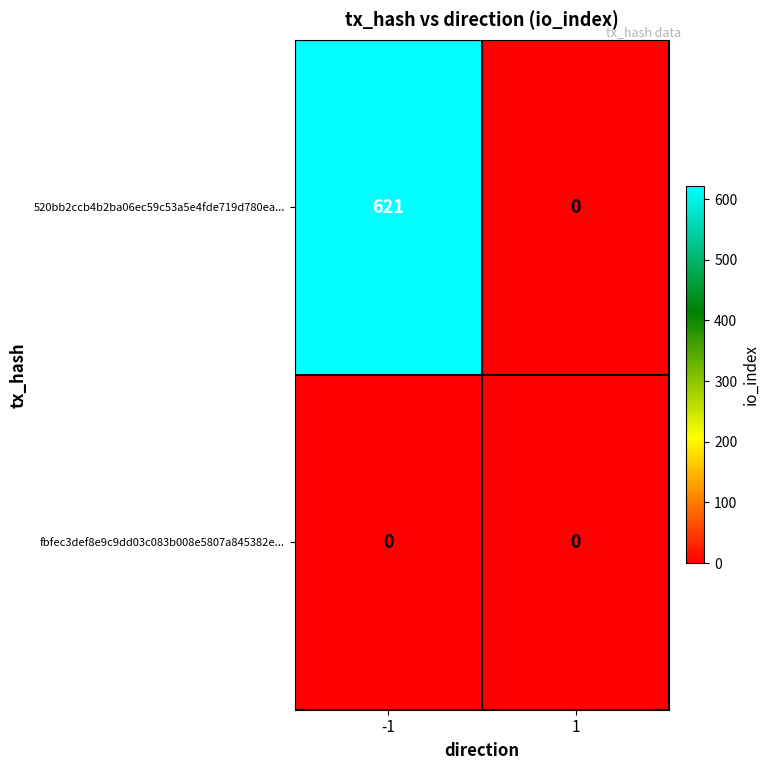

Reading left to right, what are all the values shown in this chart?

520bb2ccb4b2ba06ec59c53a5e4fde719d780ea...: 621	0
fbfec3def8e9c9dd03c083b008e5807a845382e...: 0	0